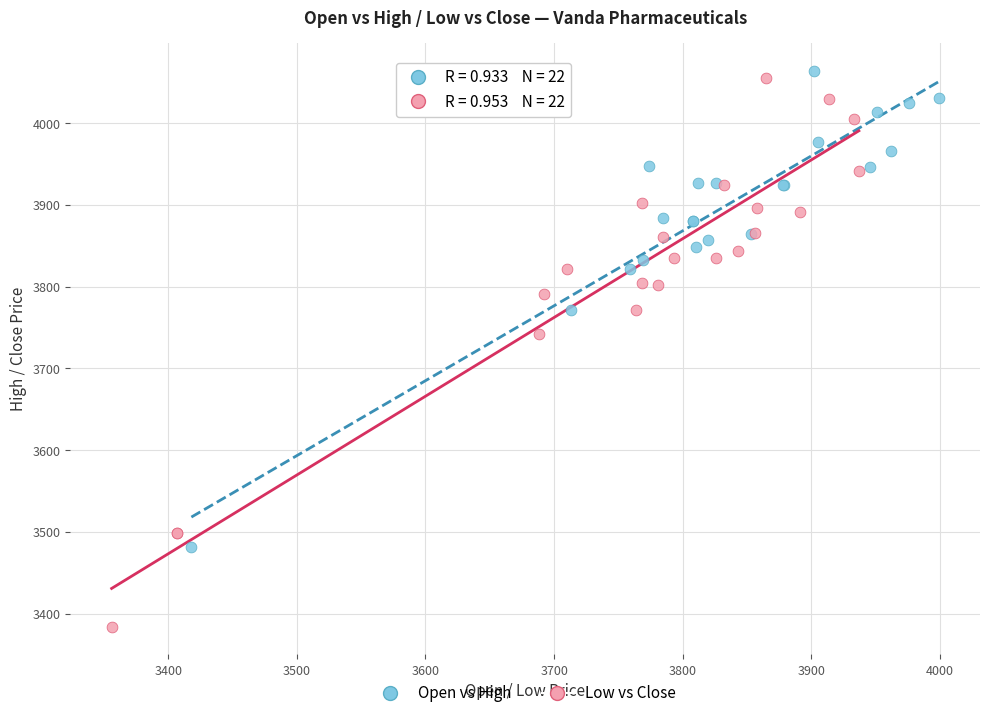

Which series has the widest spread of Y values?

Low vs Close